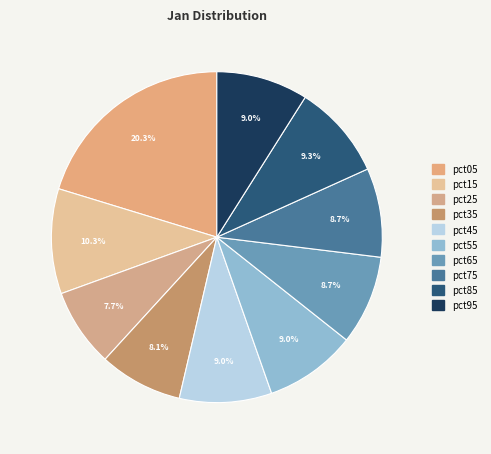

What percentage is NOT represented by pct35?

91.9%